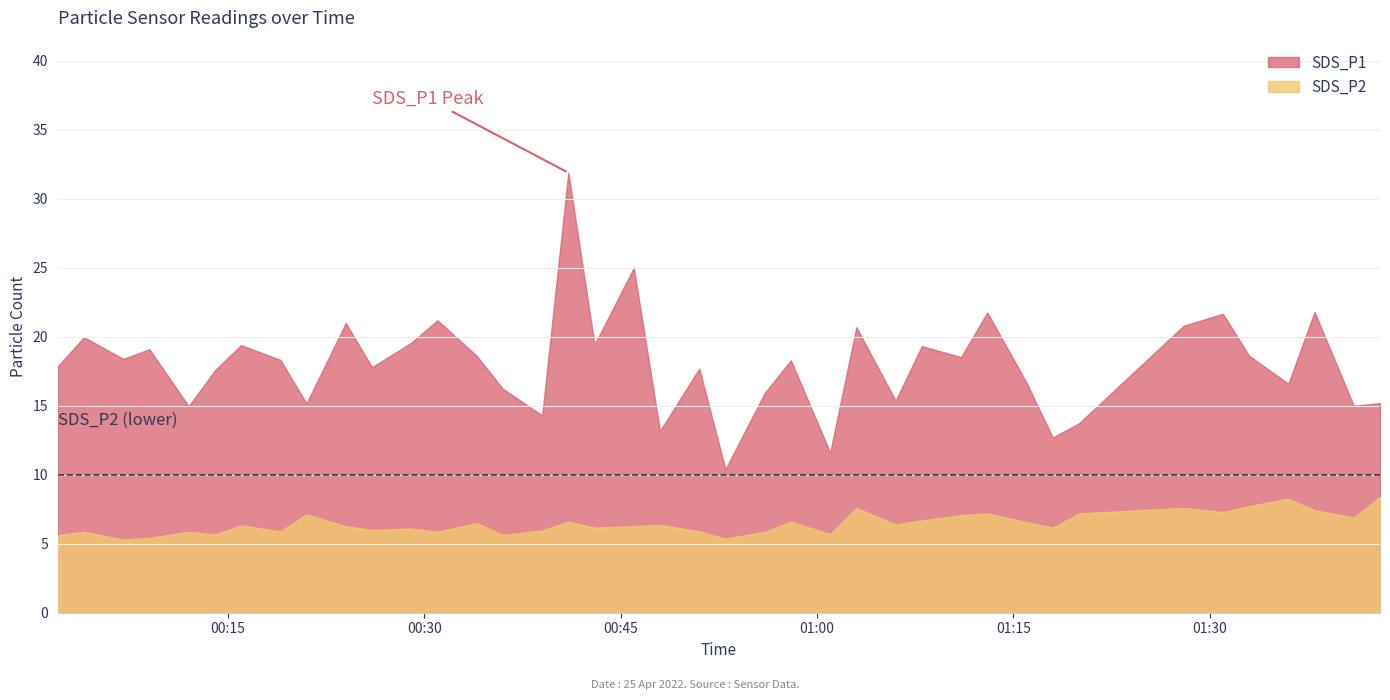

True or false: SDS_P1 and SDS_P2 intersect in this chart.

False